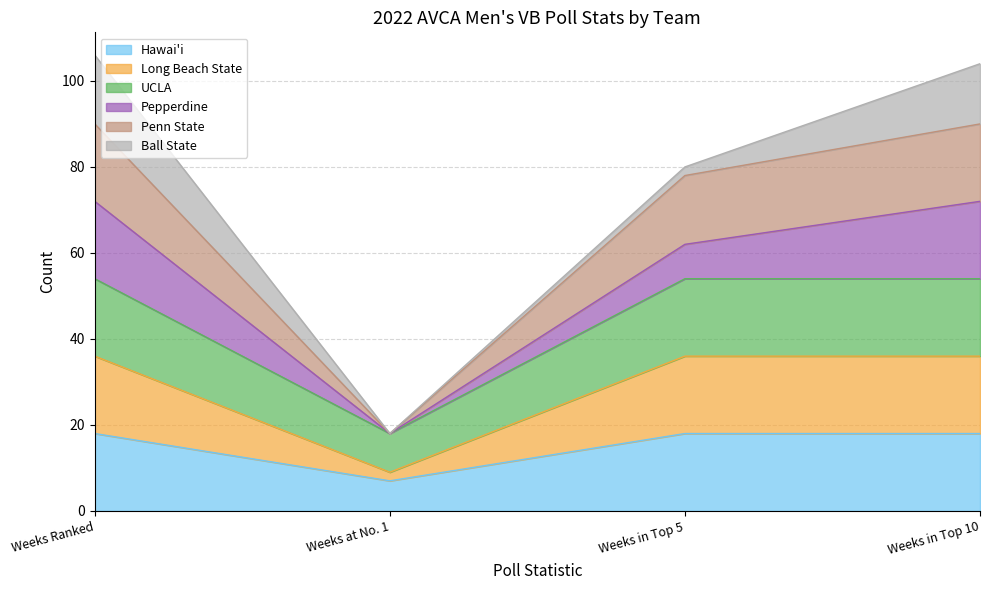

The value of Hawai'i at Weeks Ranked is 8. True or false?

False